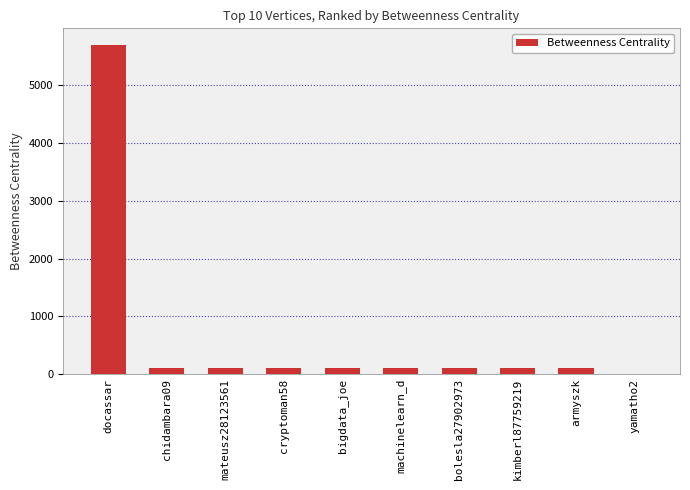

Between docassar and machinelearn_d, which is larger?

docassar